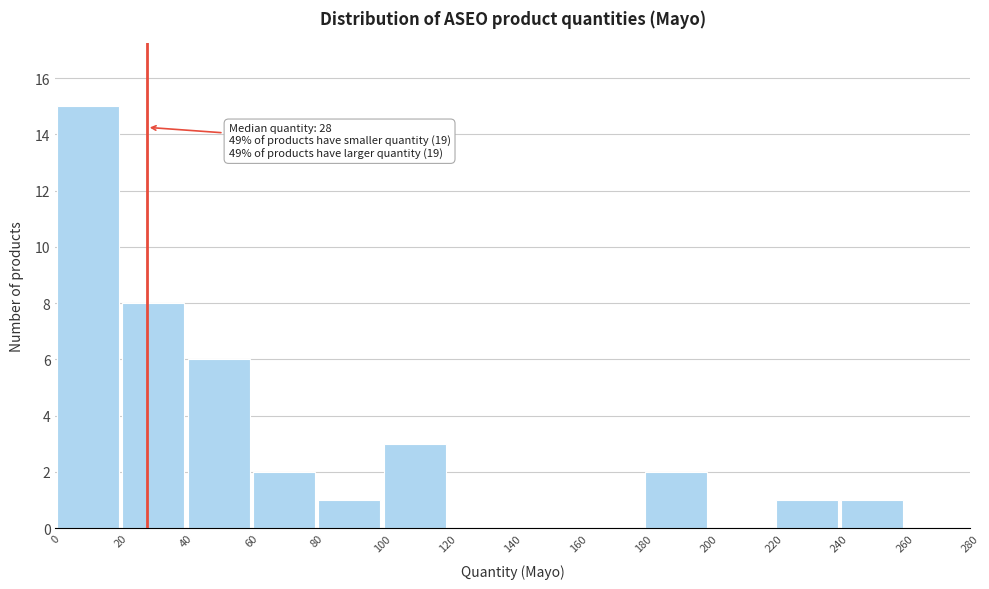

Over which range of the x-axis is the bar tallest?

0 to 20